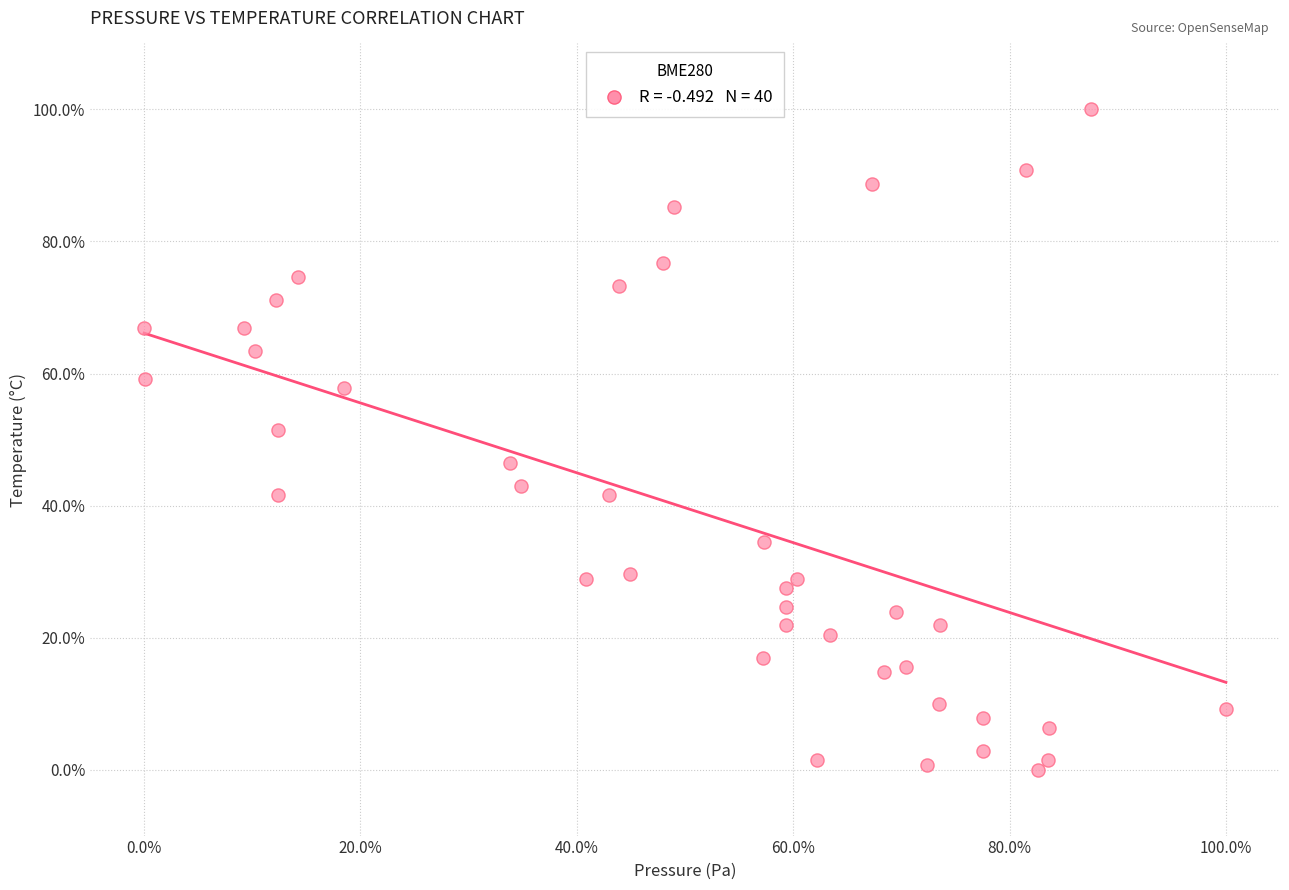

What Y value in the scatter plot is closest to 50?

51.4